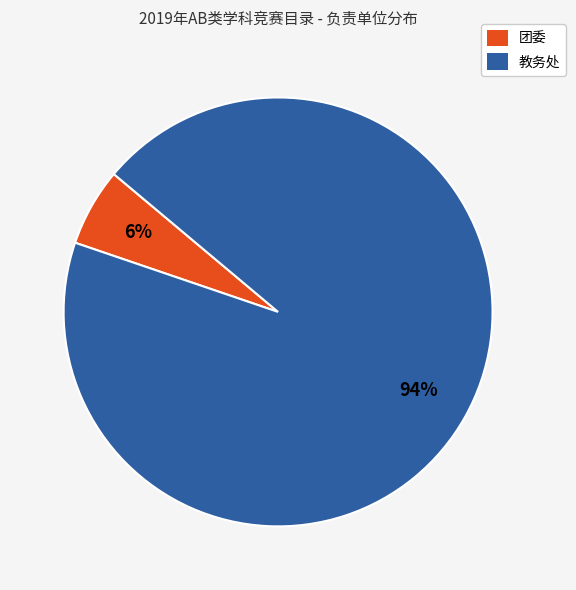

How many segments does this pie chart have?

2